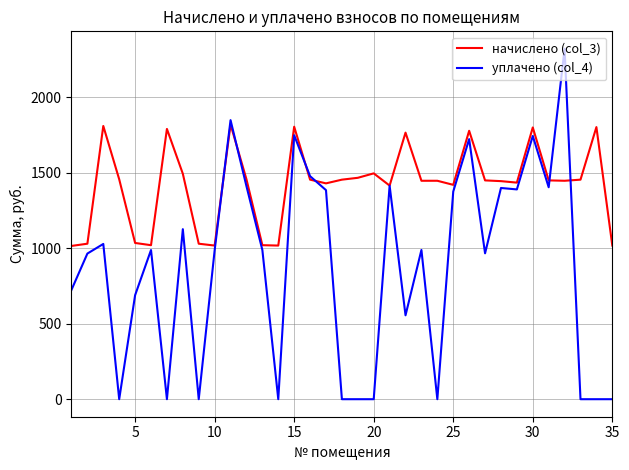

List the series in order of their overall mean, highest first.

начислено (col_3), уплачено (col_4)